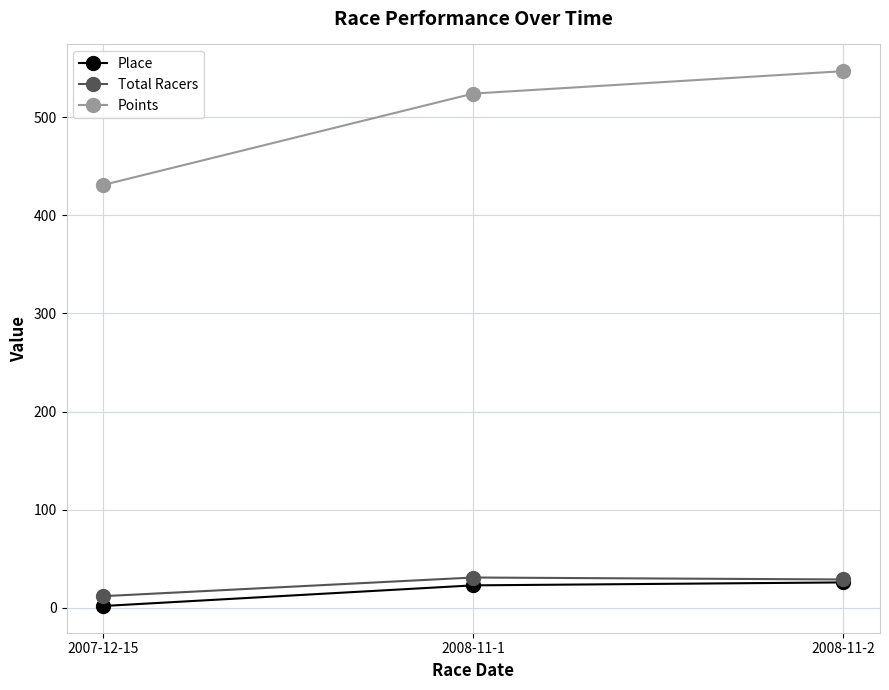

At how many categories does at least one series exceed 538?

1